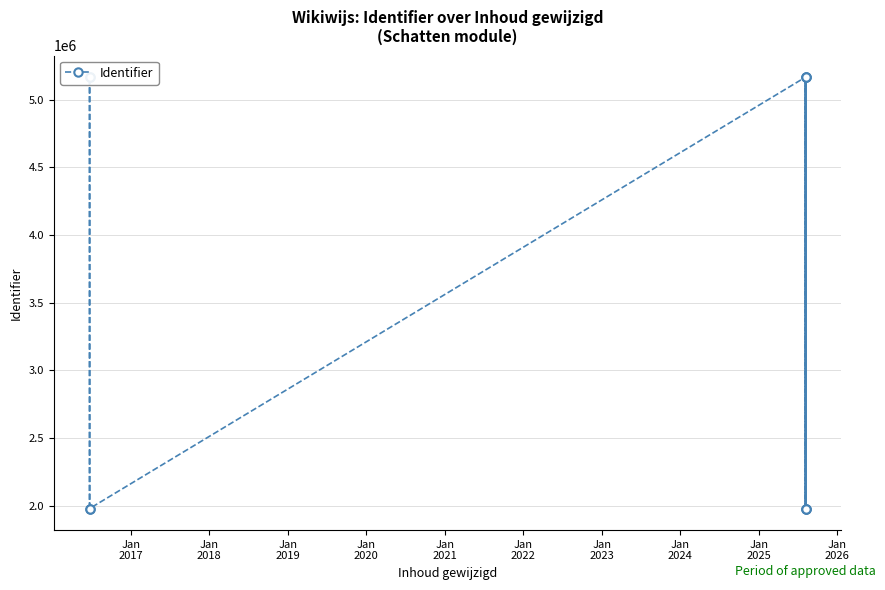

True or false: the data has more than 0 interior local peaks.

True